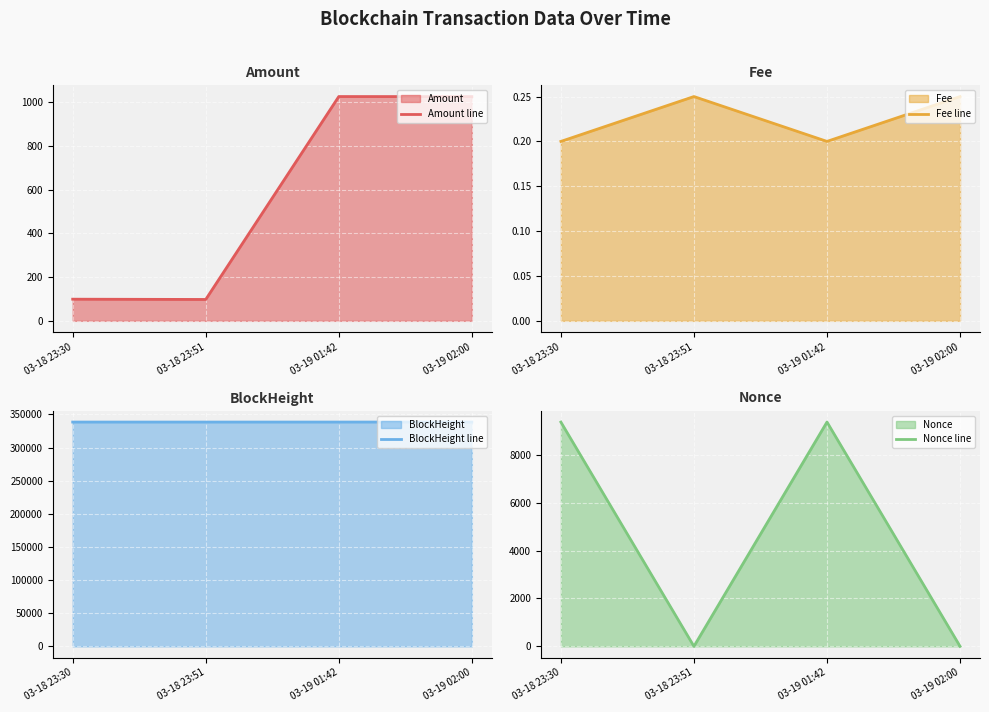

True or false: BlockHeight line and Fee line cross at least once.

False